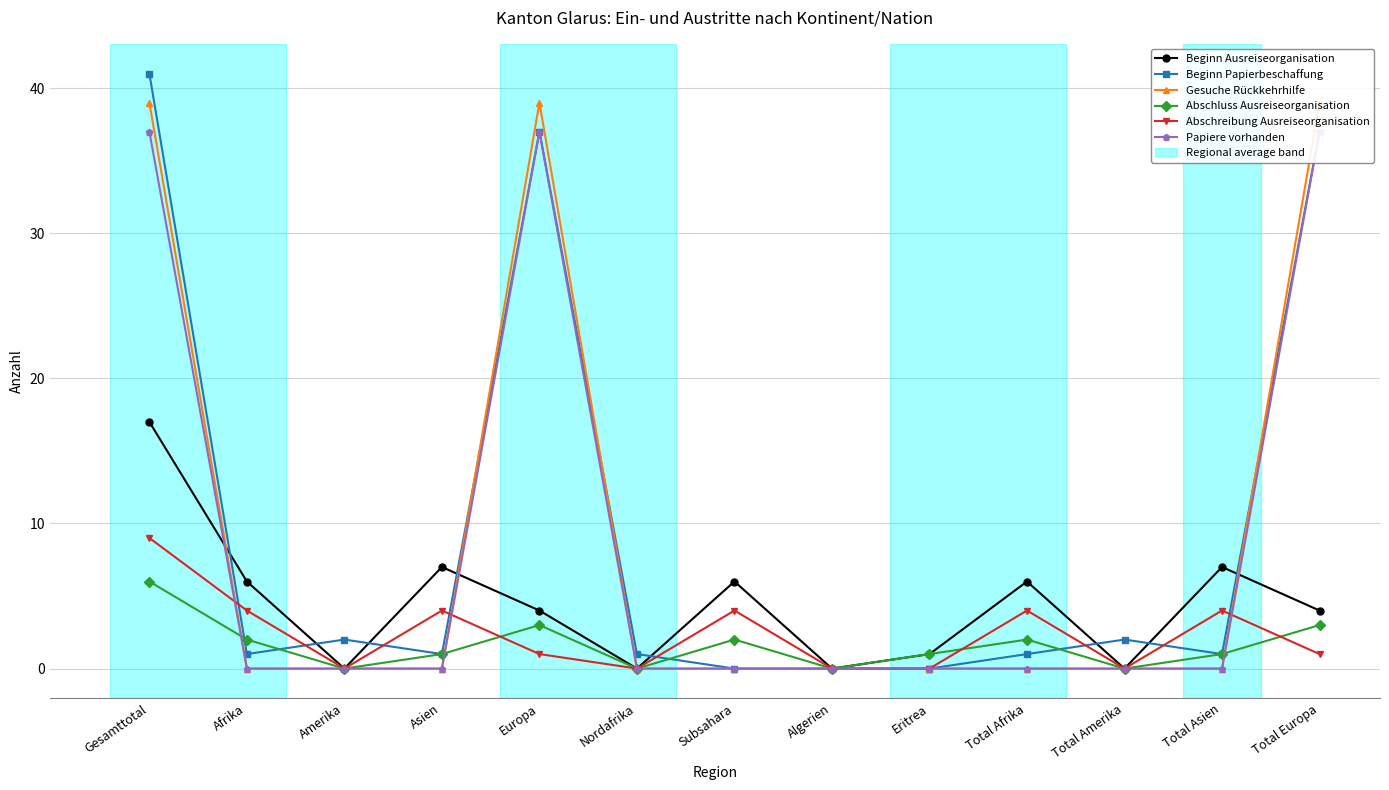

Rank the categories by Papiere vorhanden value from highest to lowest.

Gesamttotal, Europa, Total Europa, Afrika, Amerika, Asien, Nordafrika, Subsahara, Algerien, Eritrea, Total Afrika, Total Amerika, Total Asien